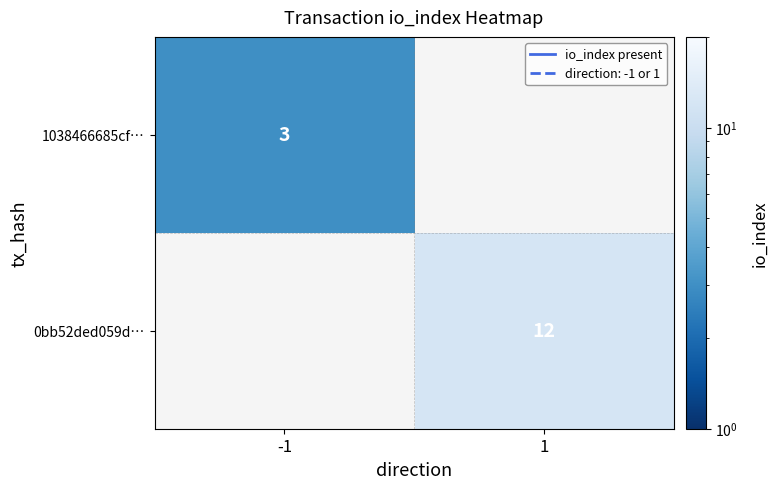

The value of 0bb52ded059d… at 1 is 18. True or false?

False